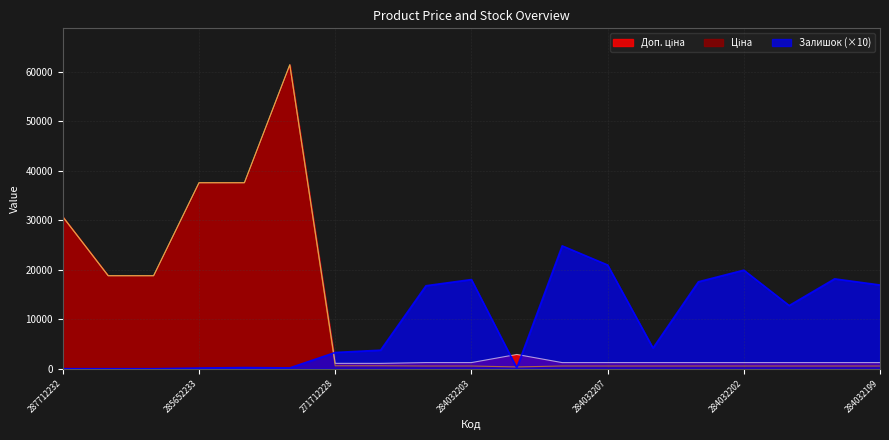

What is the spread (max minus min) of values at 285672232?

61274.3